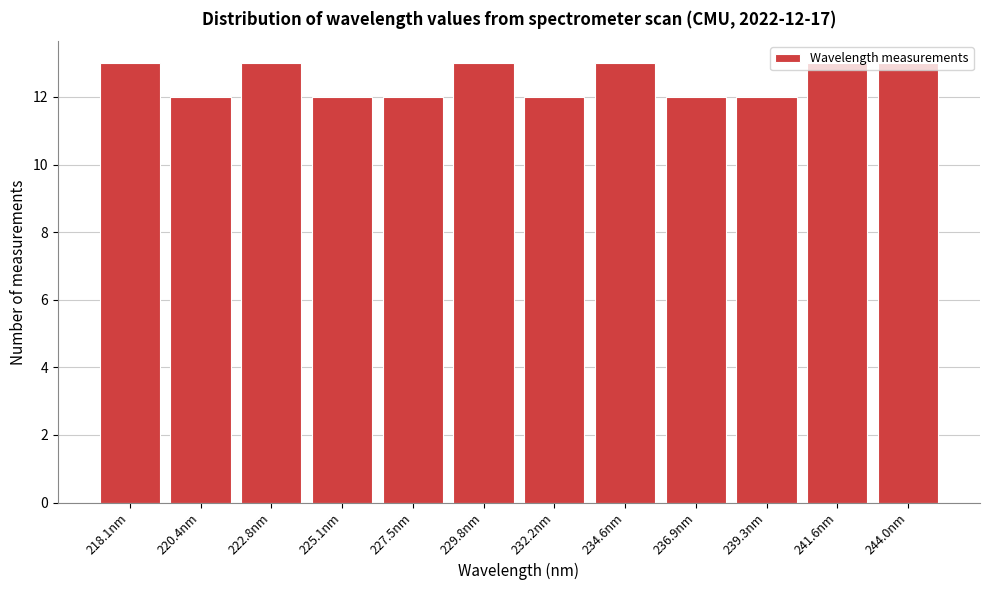

What position from the left is 241.6nm?

11